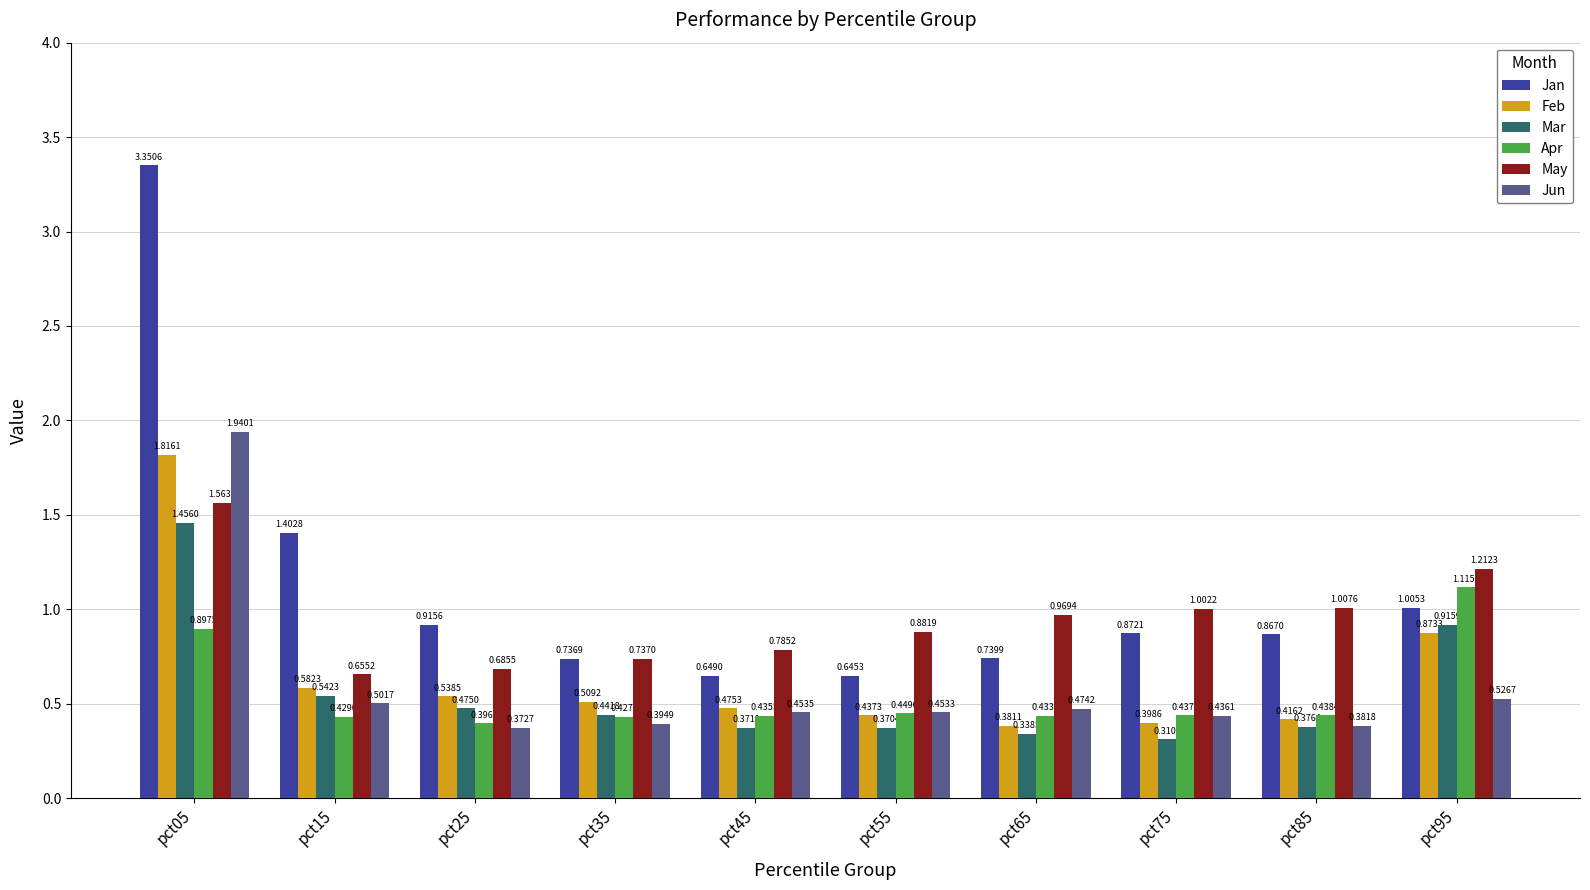

Rank the series at pct75 from highest to lowest value.

May, Jan, Apr, Jun, Feb, Mar